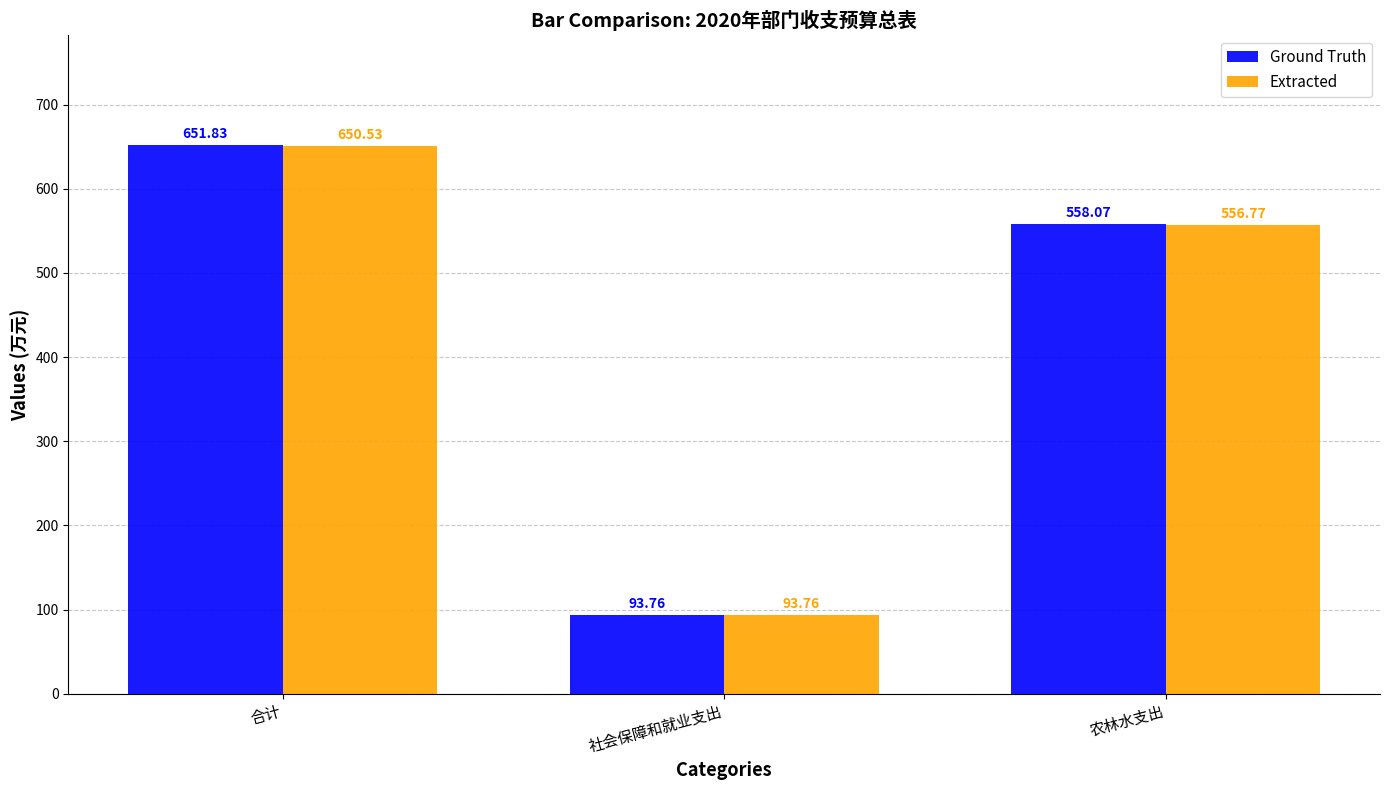

How many categories are shown in the chart?

3